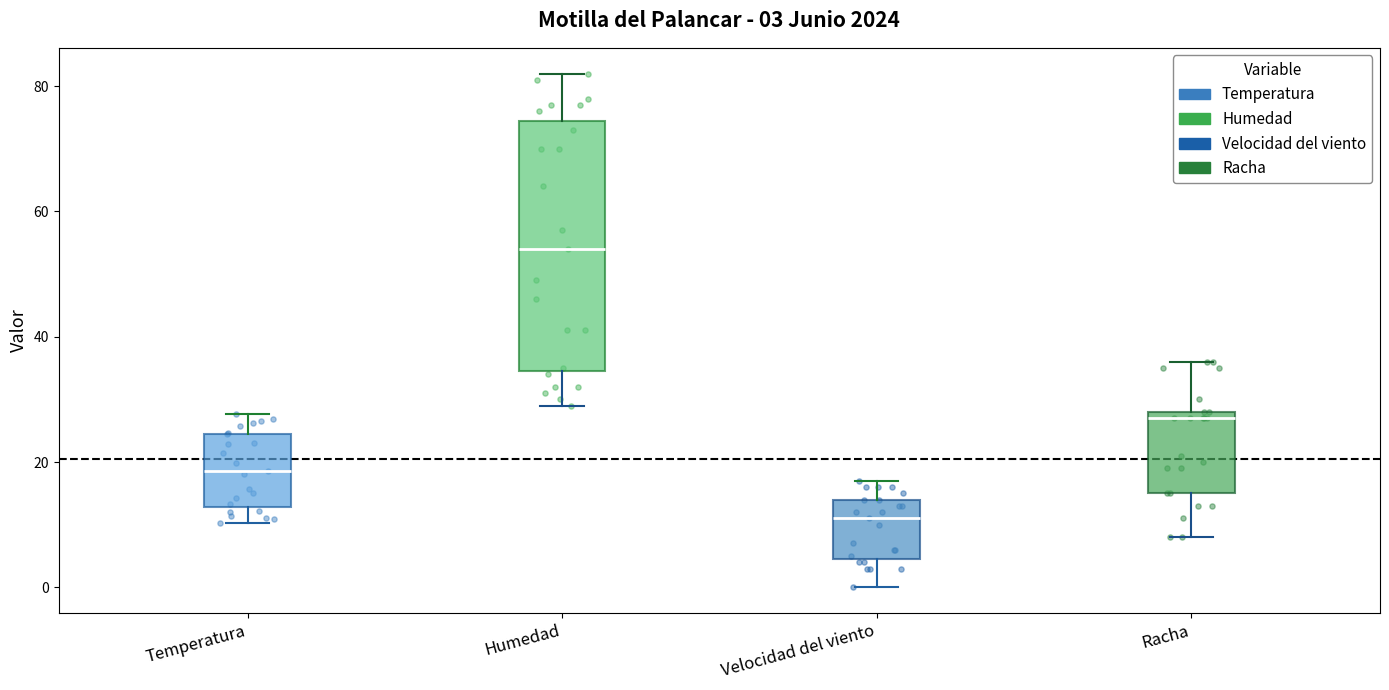

Which box's median line is the highest?

Humedad